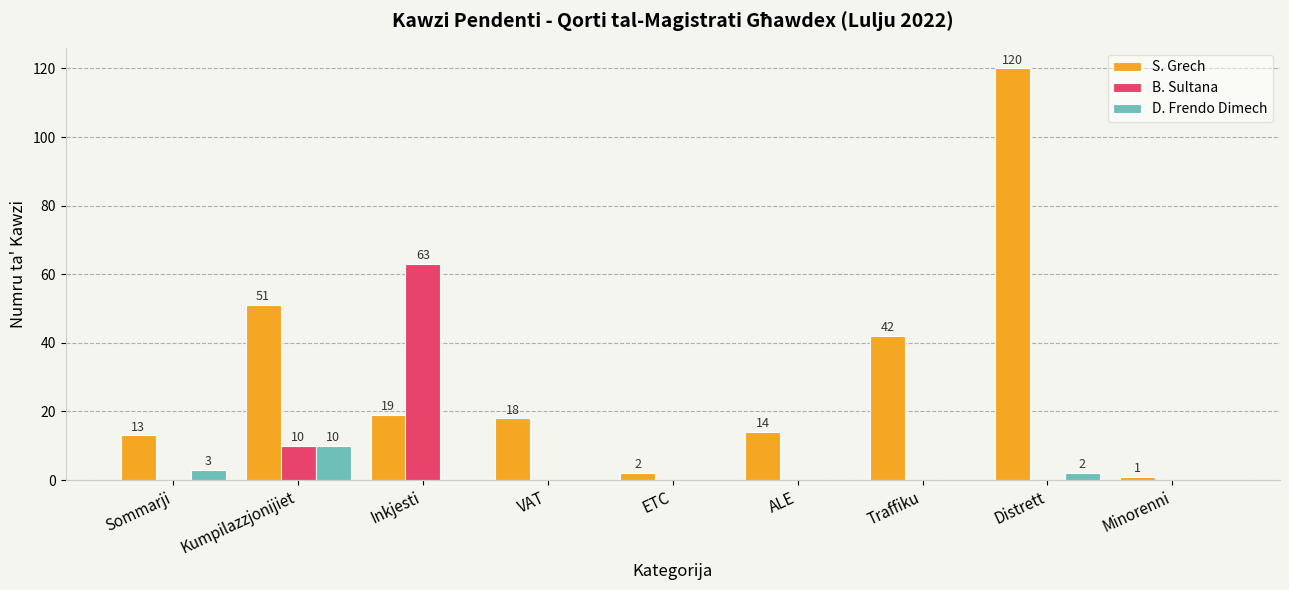

Which series has the largest total across all categories?

S. Grech